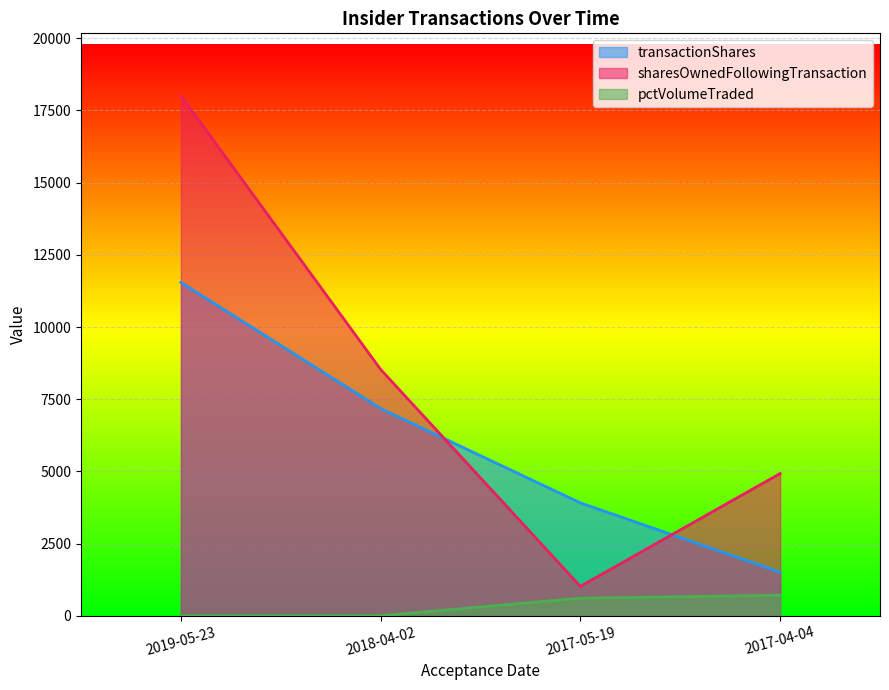

Reading left to right, list all the values displayed in this chart.

transactionShares: 11546	7178	3908	1509
sharesOwnedFollowingTransaction: 18011	8531	1017	4925
pctVolumeTraded: 0	0	607	709